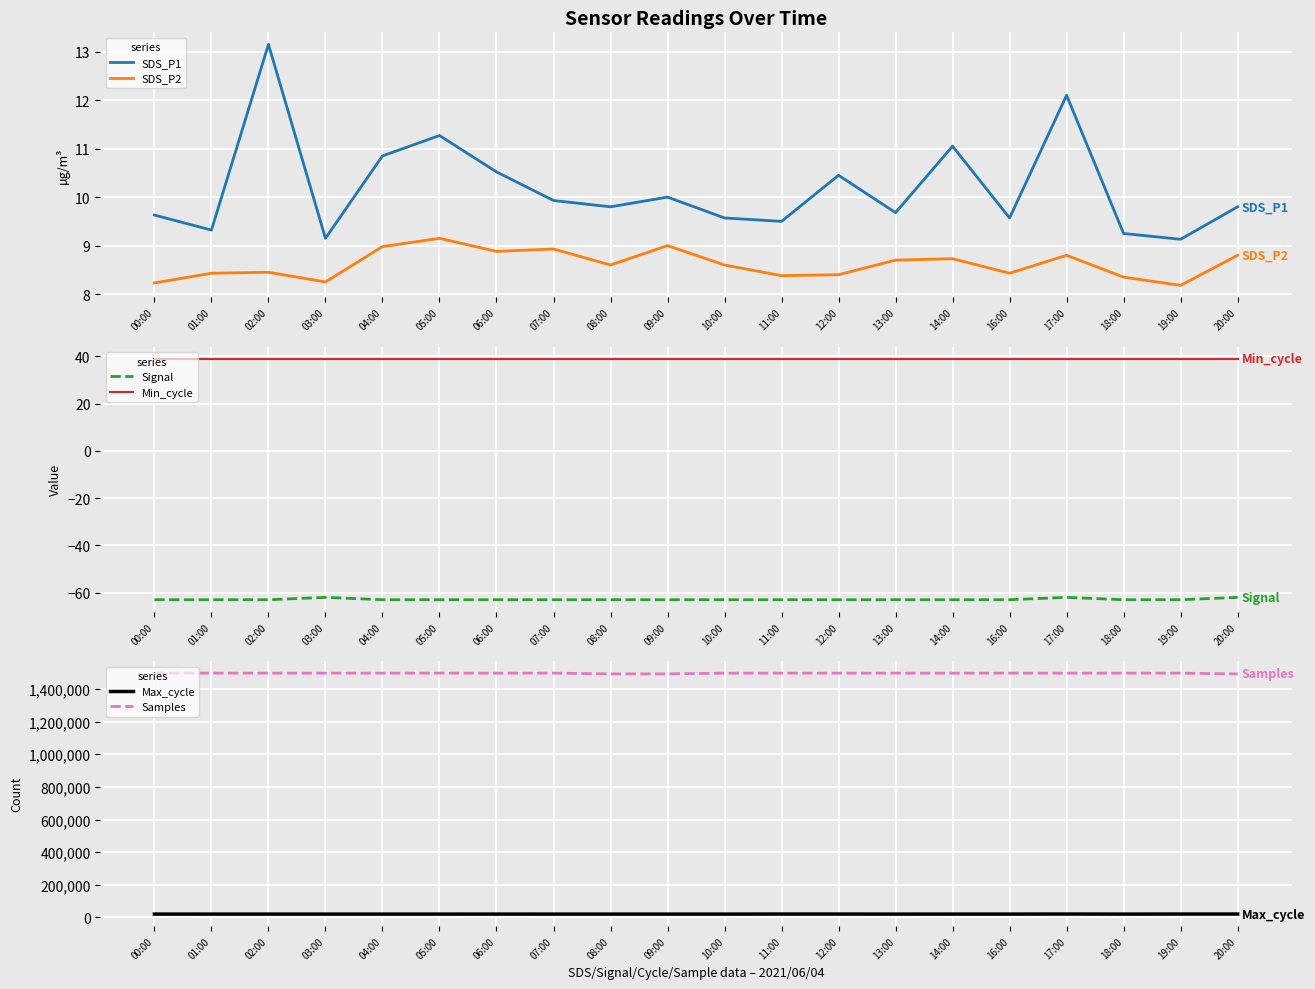

Is the value of Samples at 12:00 greater than the value of Max_cycle at 11:00?

Yes